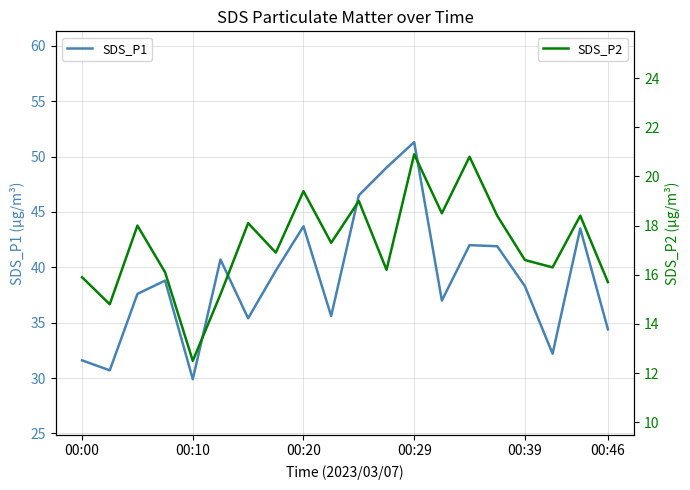

True or false: SDS_P1 has more than 2 interior local peaks.

True